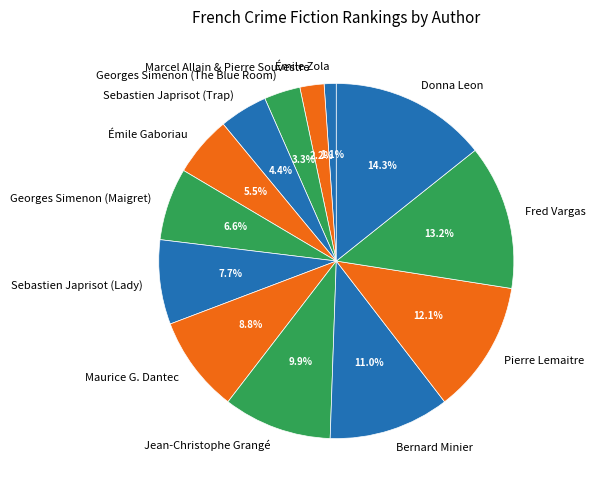

Is it true that Georges Simenon (The Blue Room) is 15% of the pie?

False